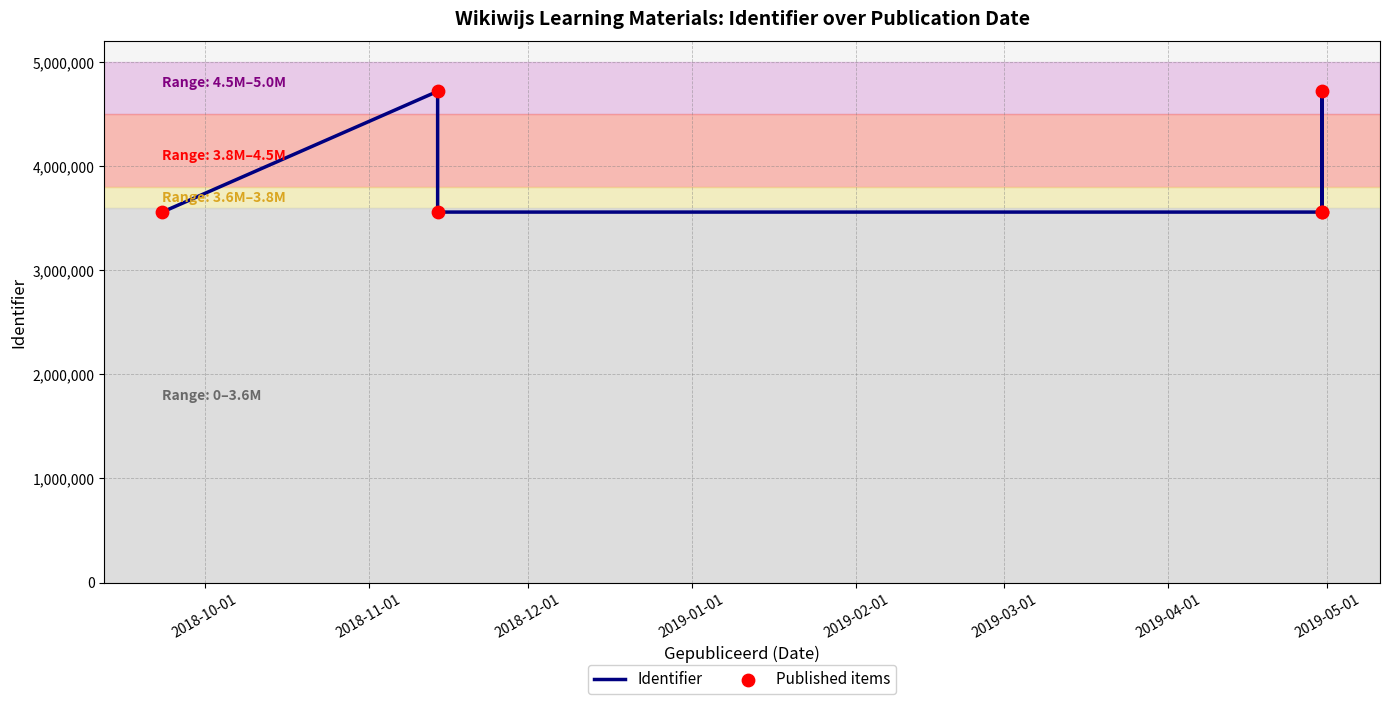

What are all the series names shown in the legend?

Identifier, Published items